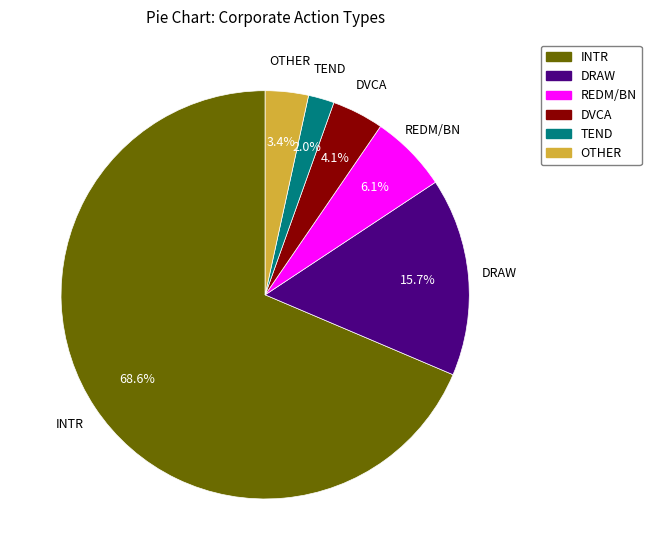

Rank the categories by value from highest to lowest.

INTR, DRAW, REDM/BN, DVCA, OTHER, TEND